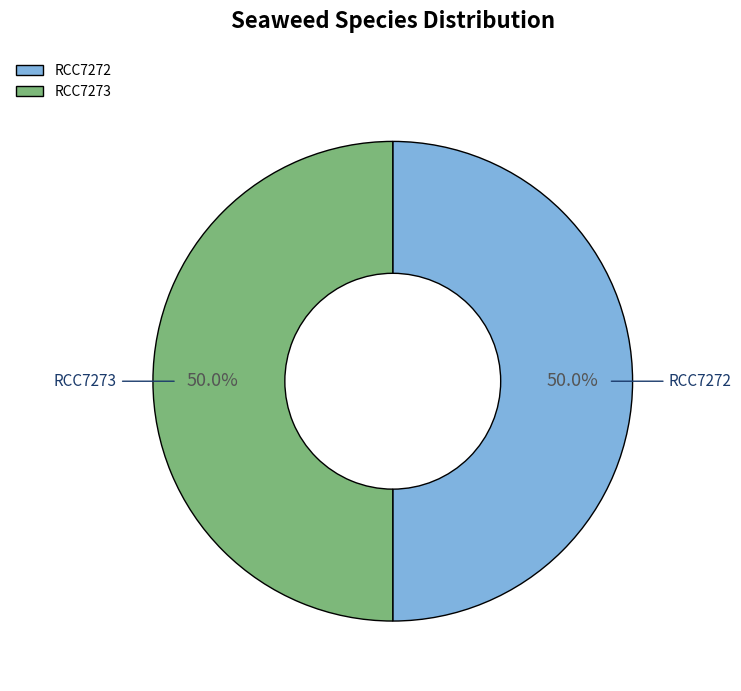

What is the ratio of the value at RCC7273 to the value at RCC7272?

1.0